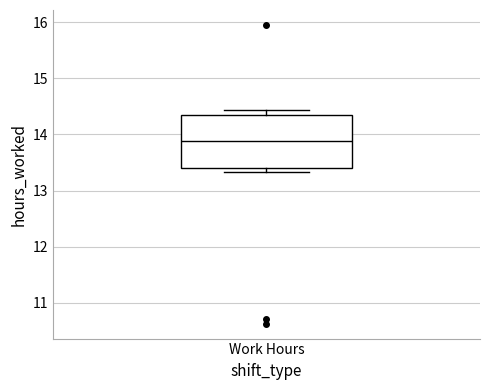

Where is the lower edge of the box for Work Hours on the y-axis? The values are not printed on the chart, so give them approximately, as read against the axis.

13.4